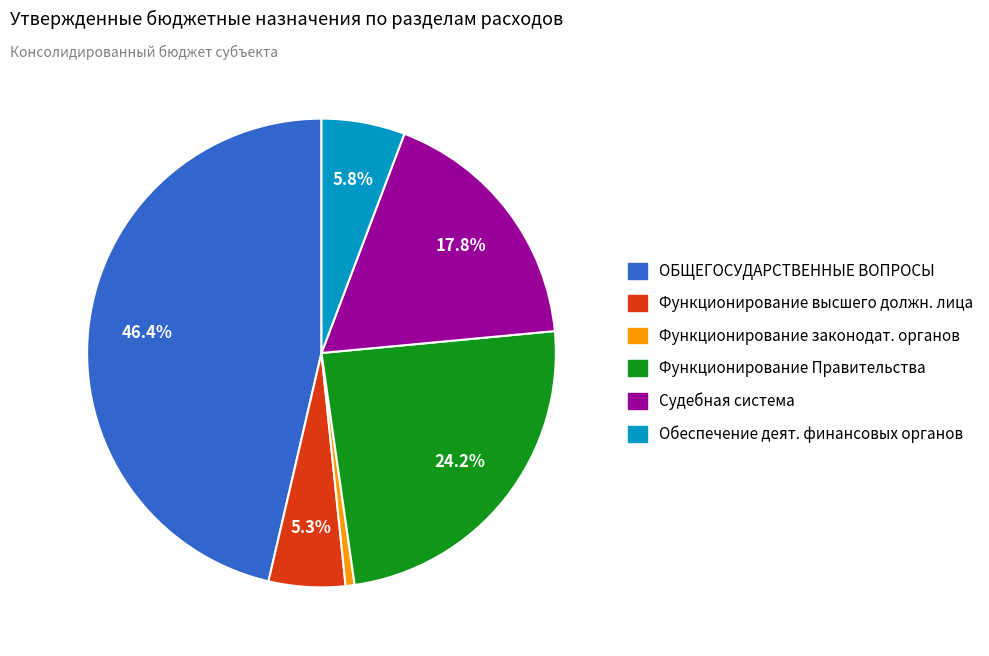

Is there any slice that represents more than half of the pie?

No